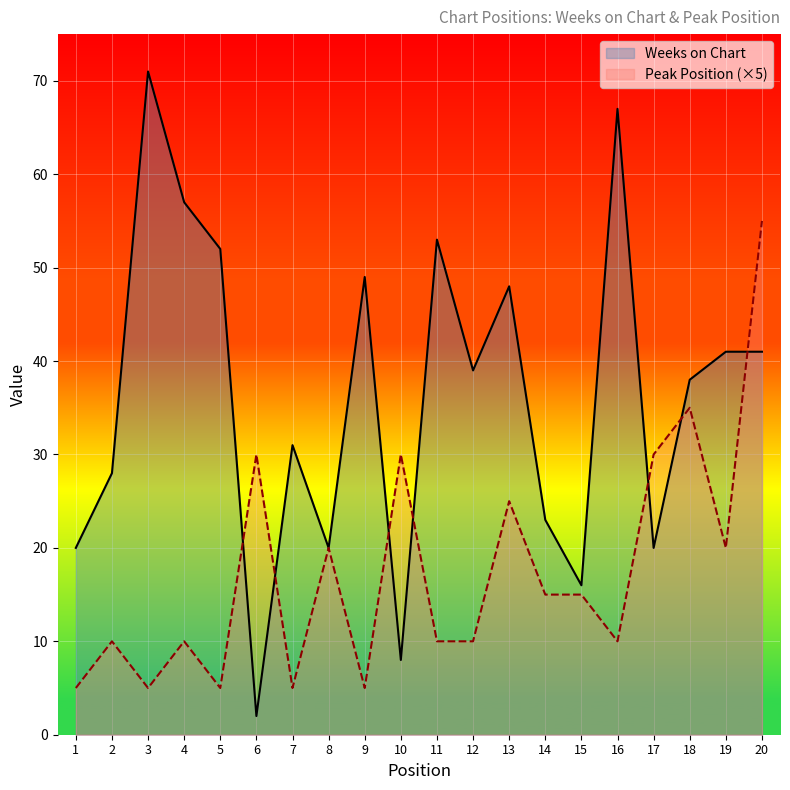

Between which two adjacent categories do Peak Position and Weeks on Chart first intersect?

5 and 6